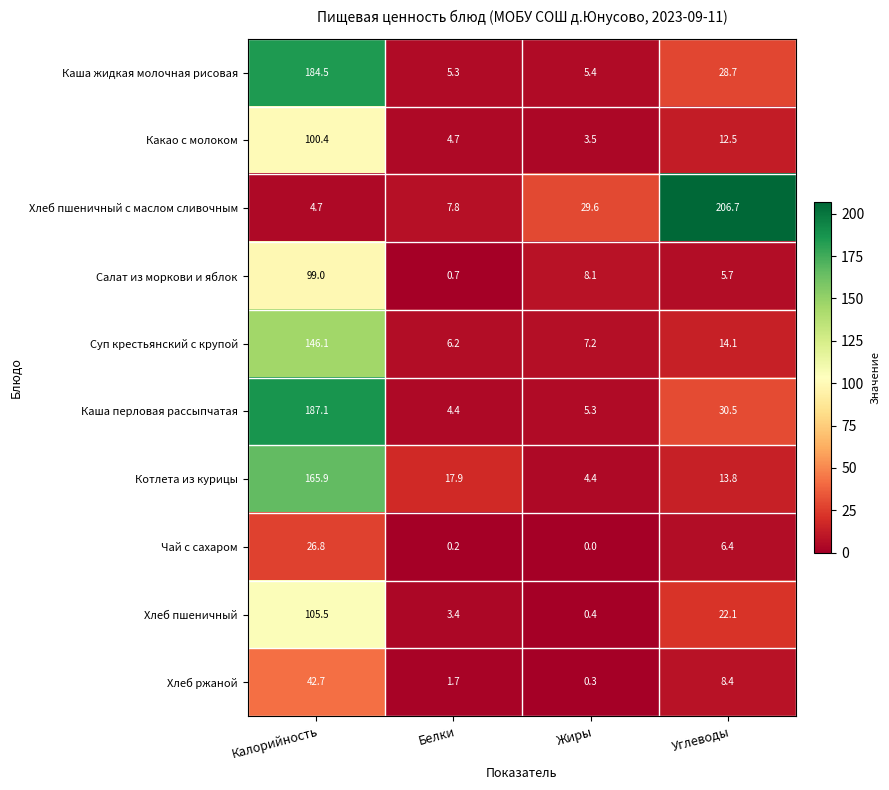

How many data points in Каша перловая рассыпчатая are above 30?

2